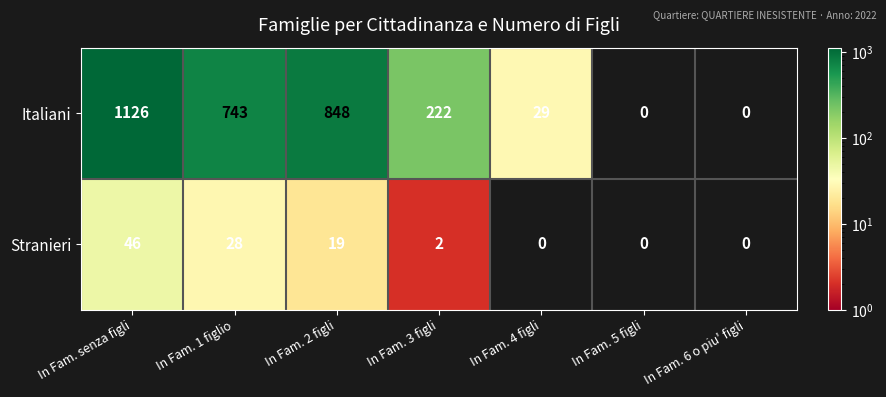

Which series has the largest total across all categories?

Italiani